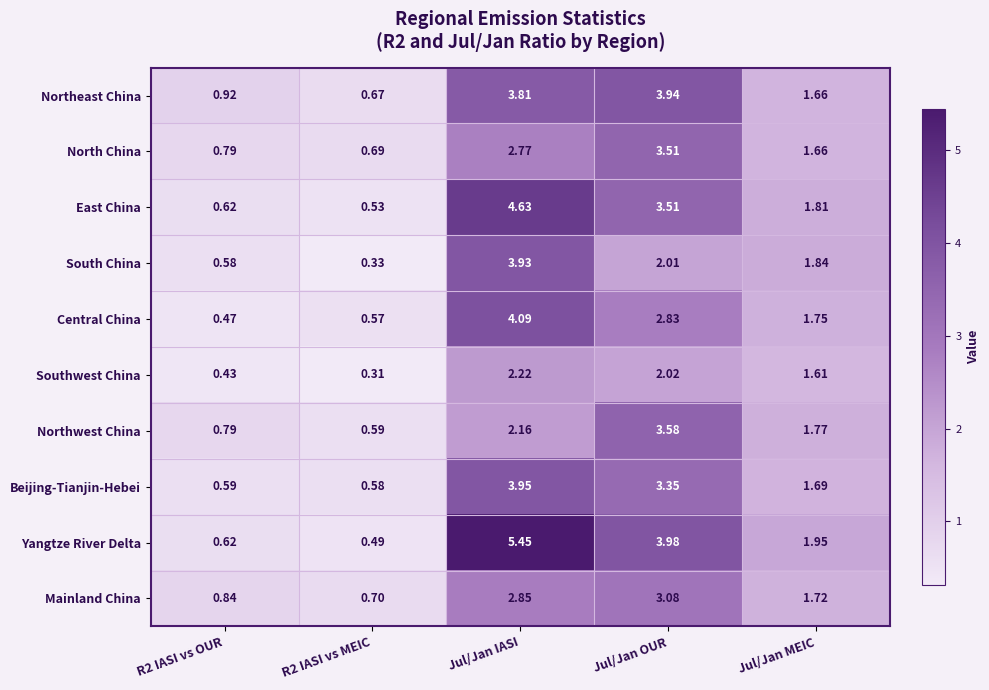

How many values in the Northwest China series exceed 1?

3